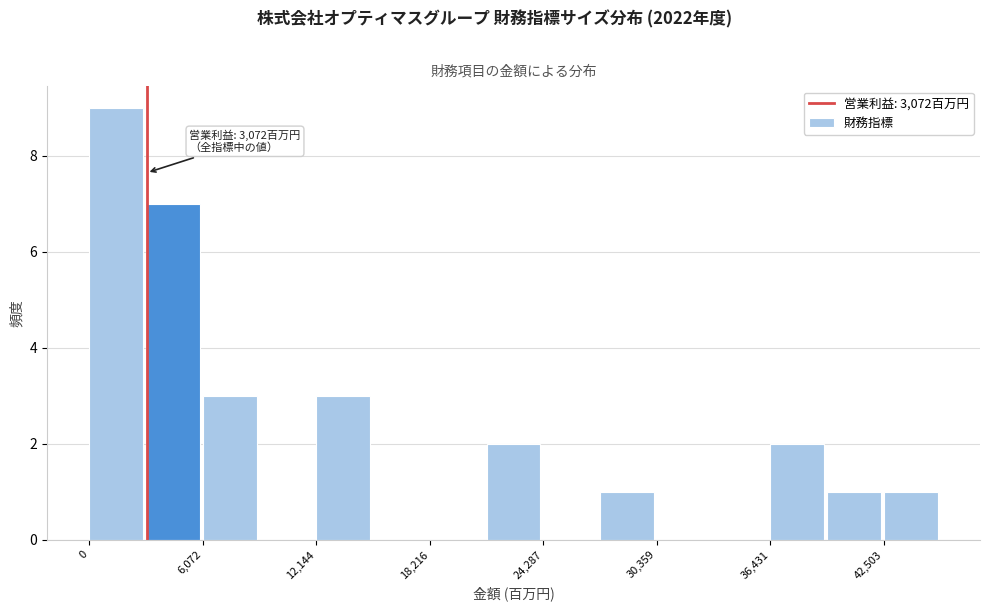

Around what value on the x-axis is the tallest bar? Give the approximate position of its centre, as read against the axis.

1000